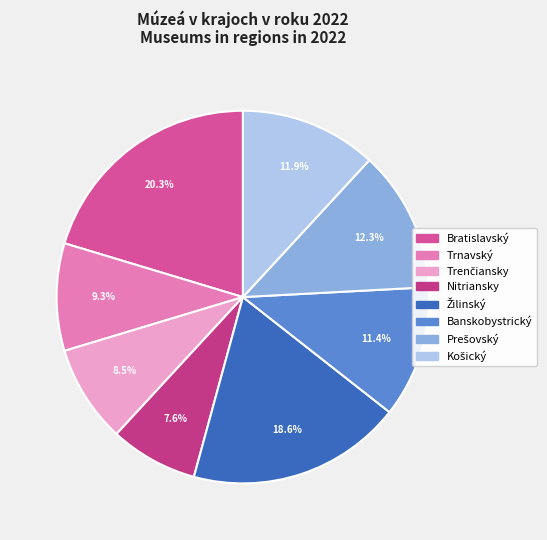

Count the number of slices in the pie.

8